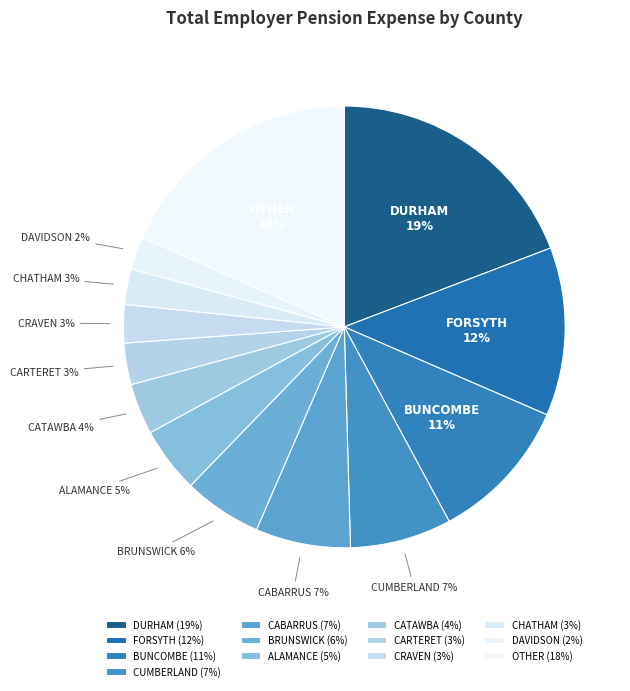

To the nearest percent, what percentage of the pie is CRAVEN?

3%